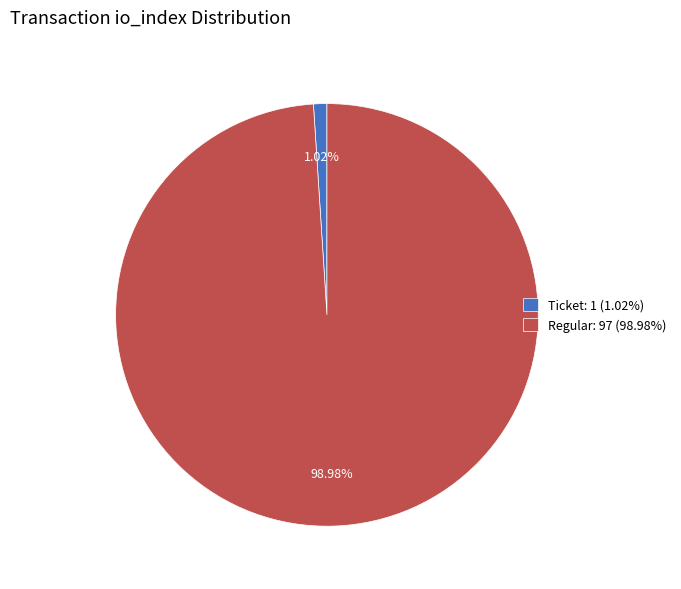

Do Ticket: 1 (1.02%) and Regular: 97 (98.98%) together represent more than half of the pie?

Yes